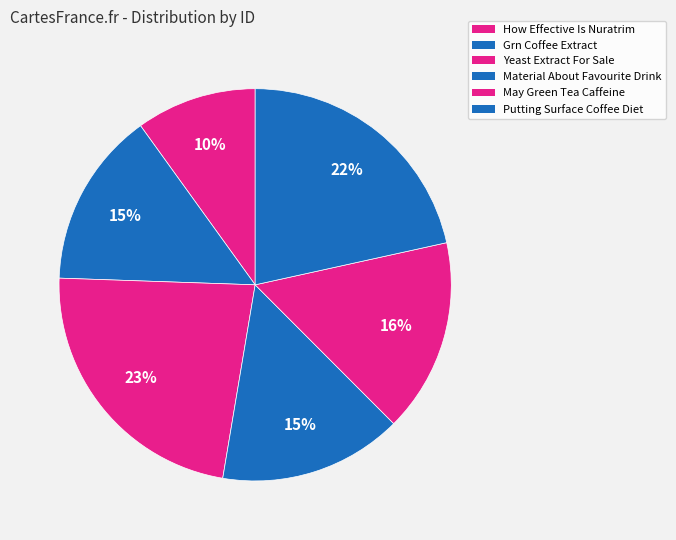

What percentage is the How Effective Is Nuratrim slice, to the nearest percent?

10%